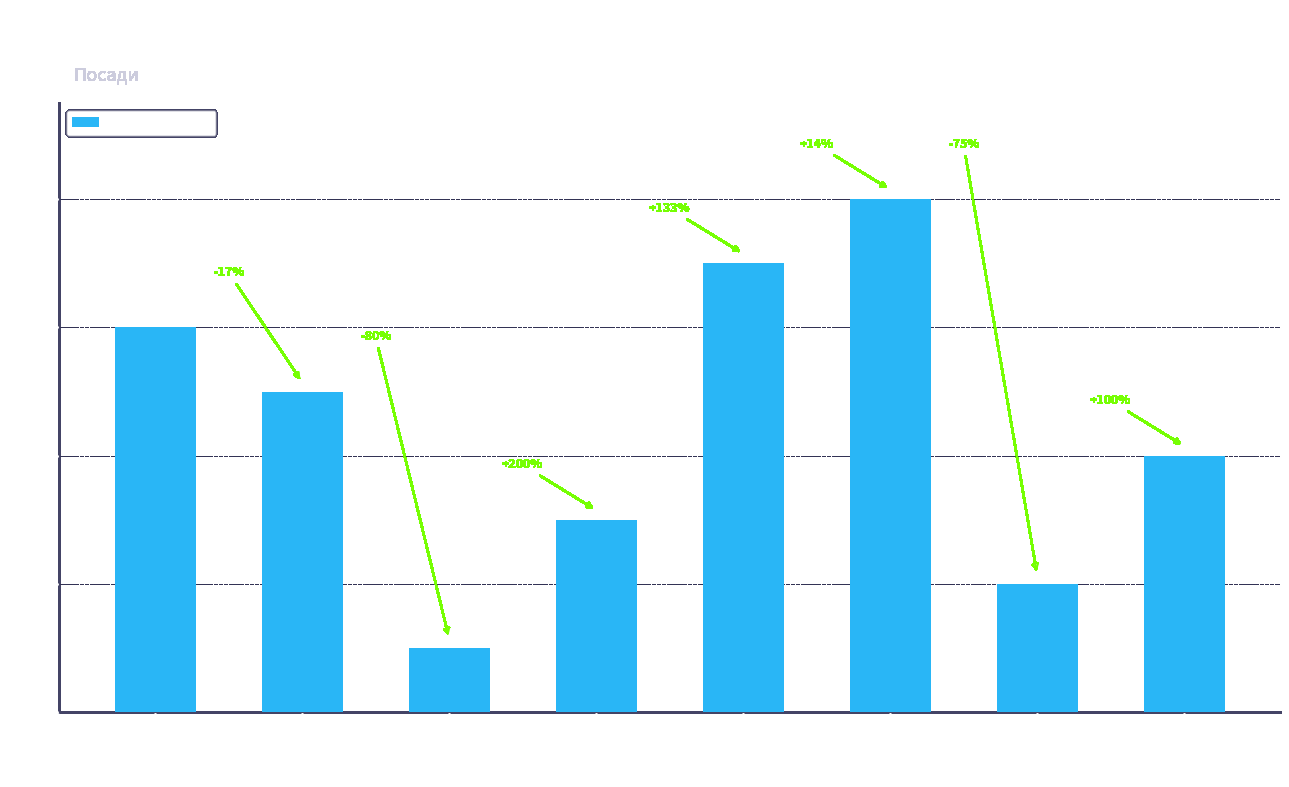

What is the difference between the maximum and second lowest values?

6